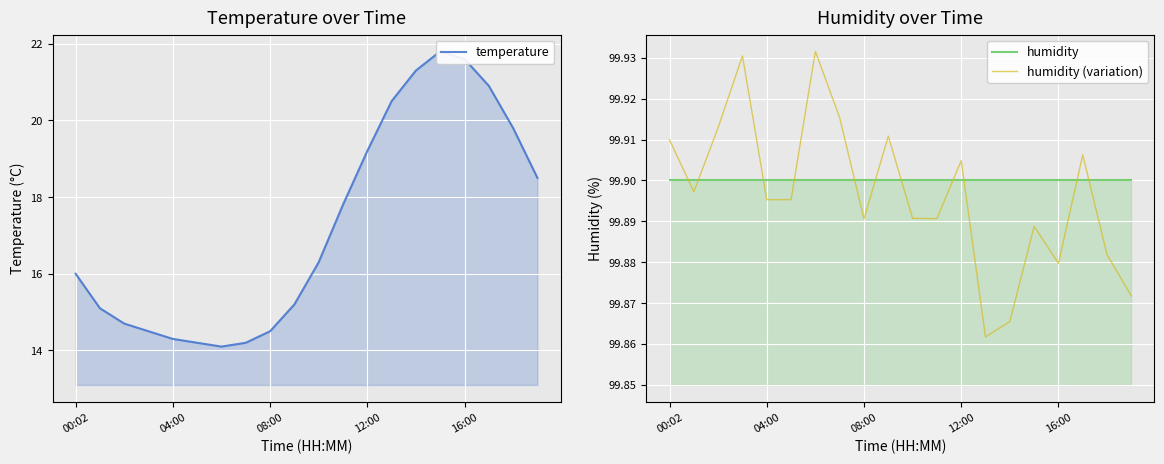

True or false: humidity has more than 2 interior local peaks.

False